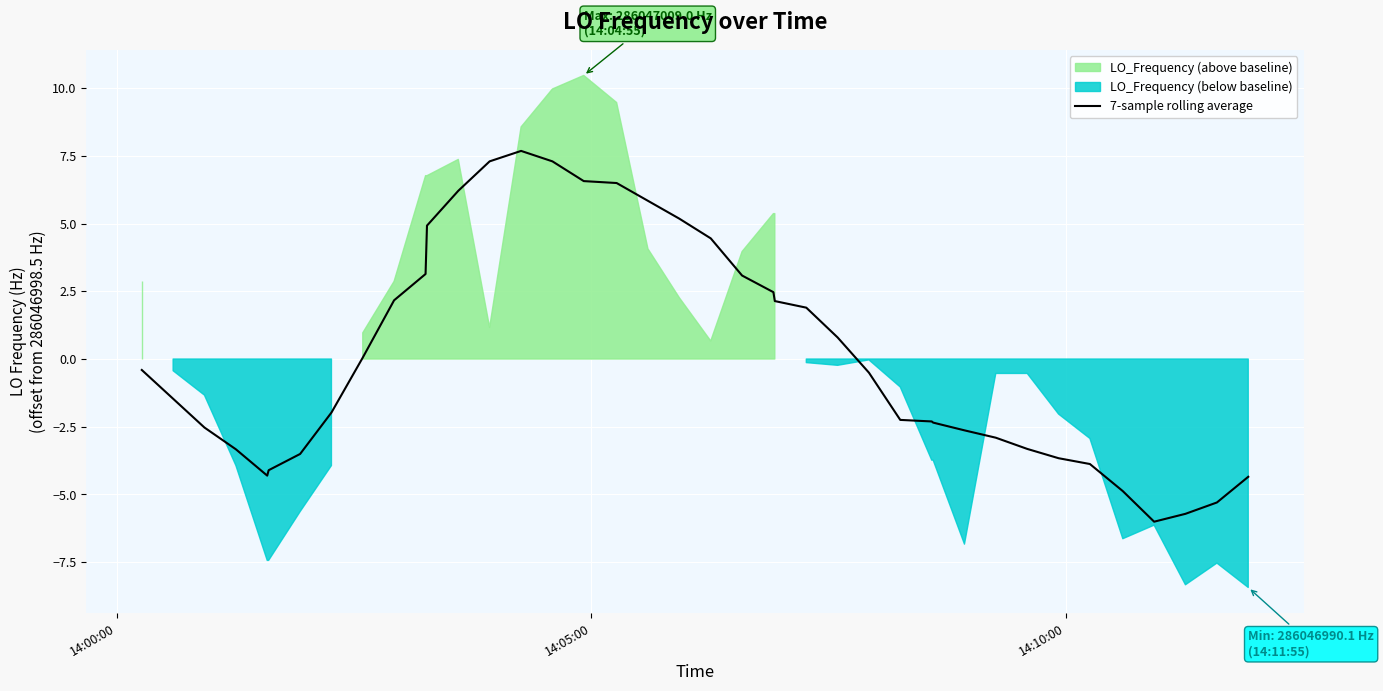

What is the lowest value of the 7-sample rolling average series?

-6.0